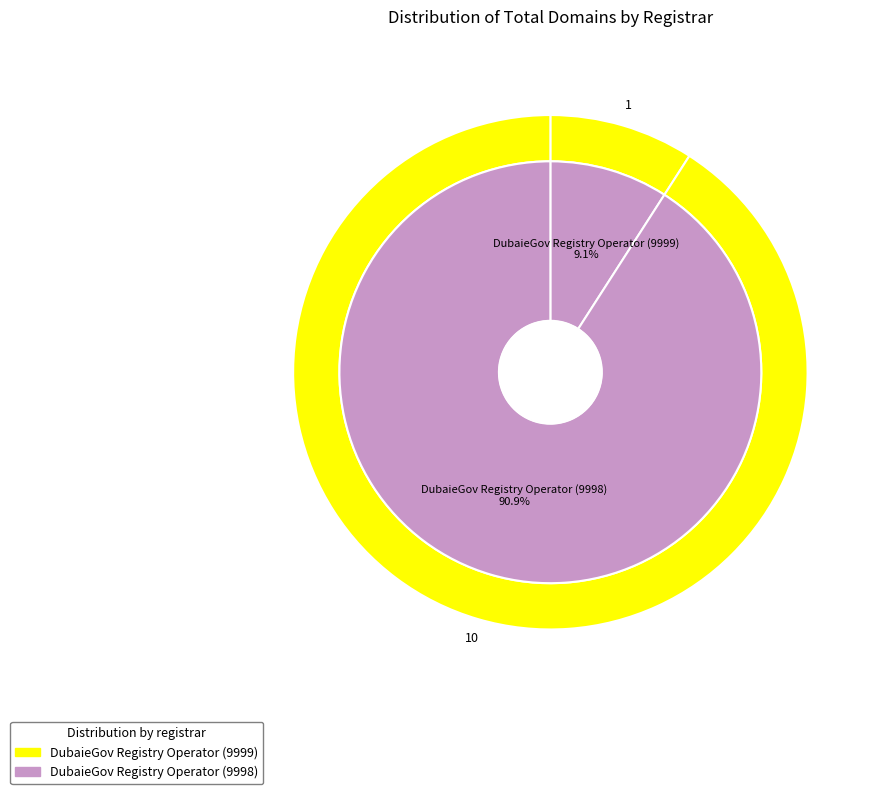

Approximately how many times larger is the value at DubaieGov Registry Operator (9998) compared to DubaieGov Registry Operator (9999)?

10.0